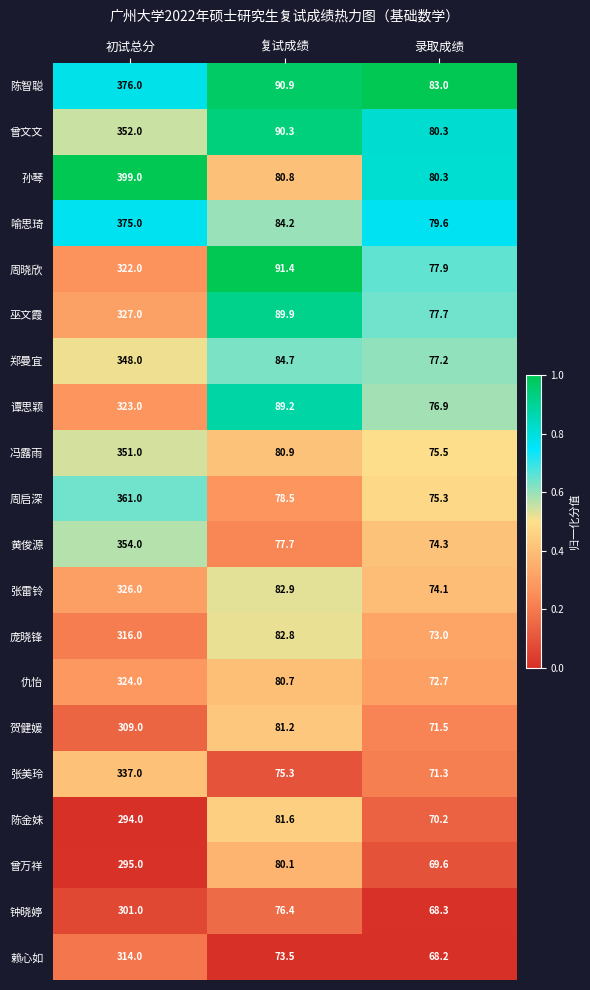

The value of 仇怡 at 复试成绩 is 80.7. True or false?

True